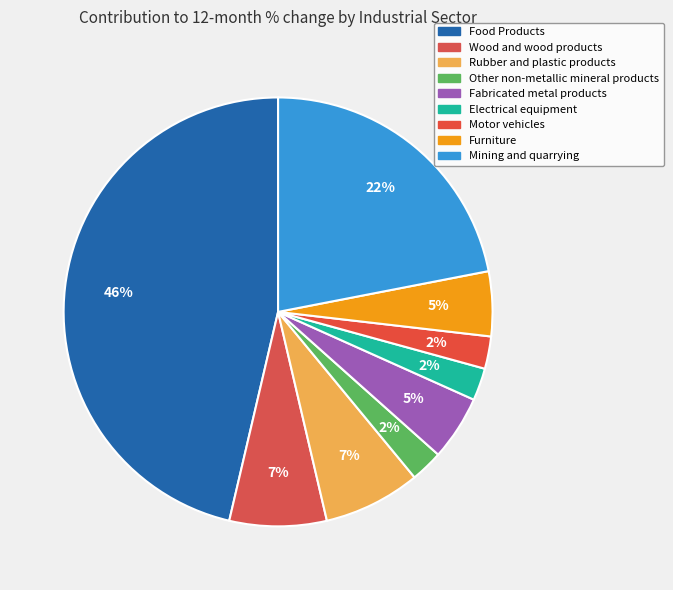

How many segments does this pie chart have?

9